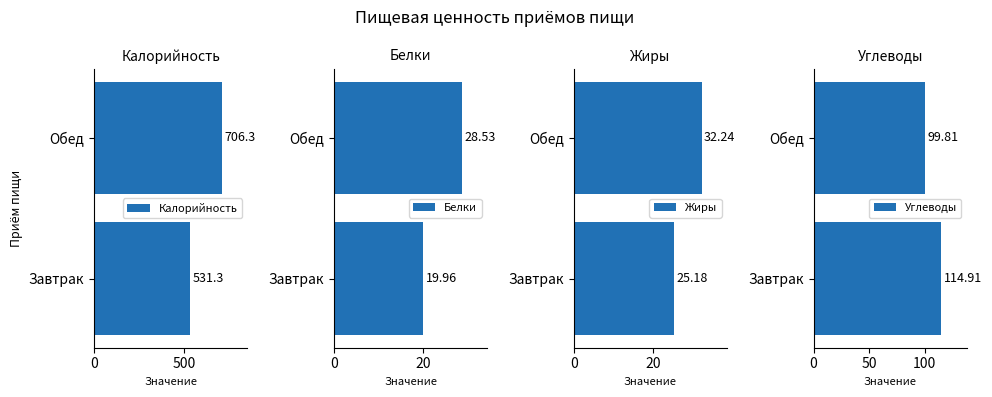

What value does the Углеводы series have at Обед?

99.8